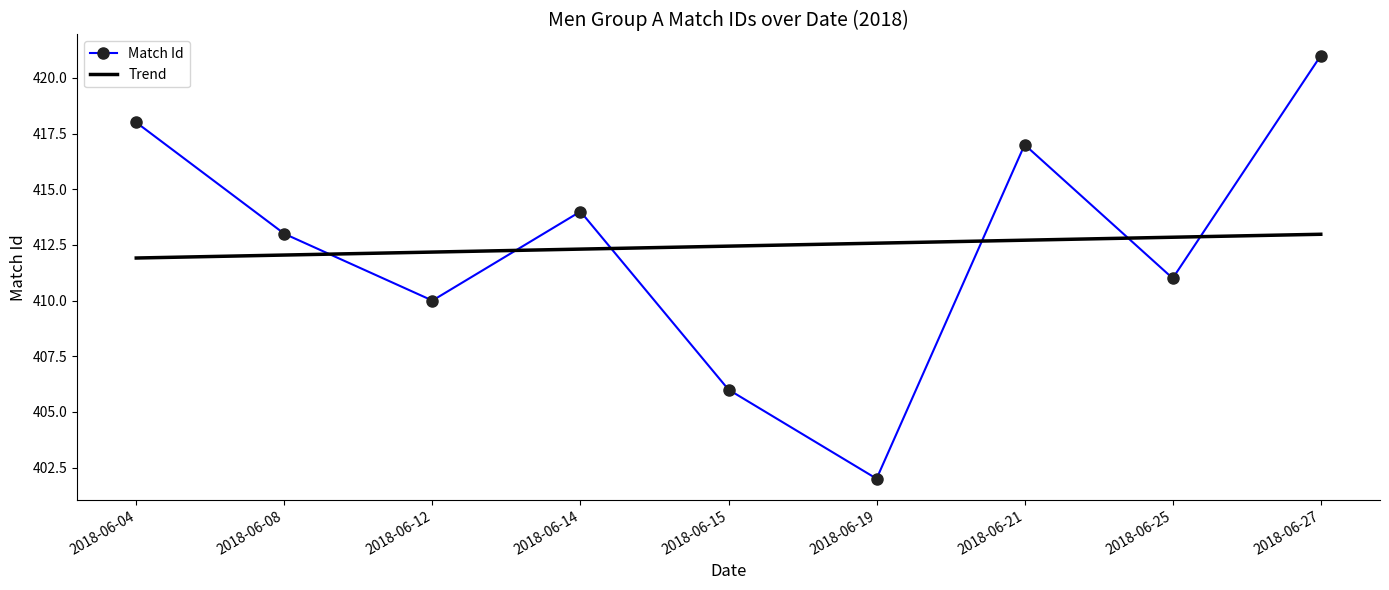

What is the sum of all Match Id values?

3712.0